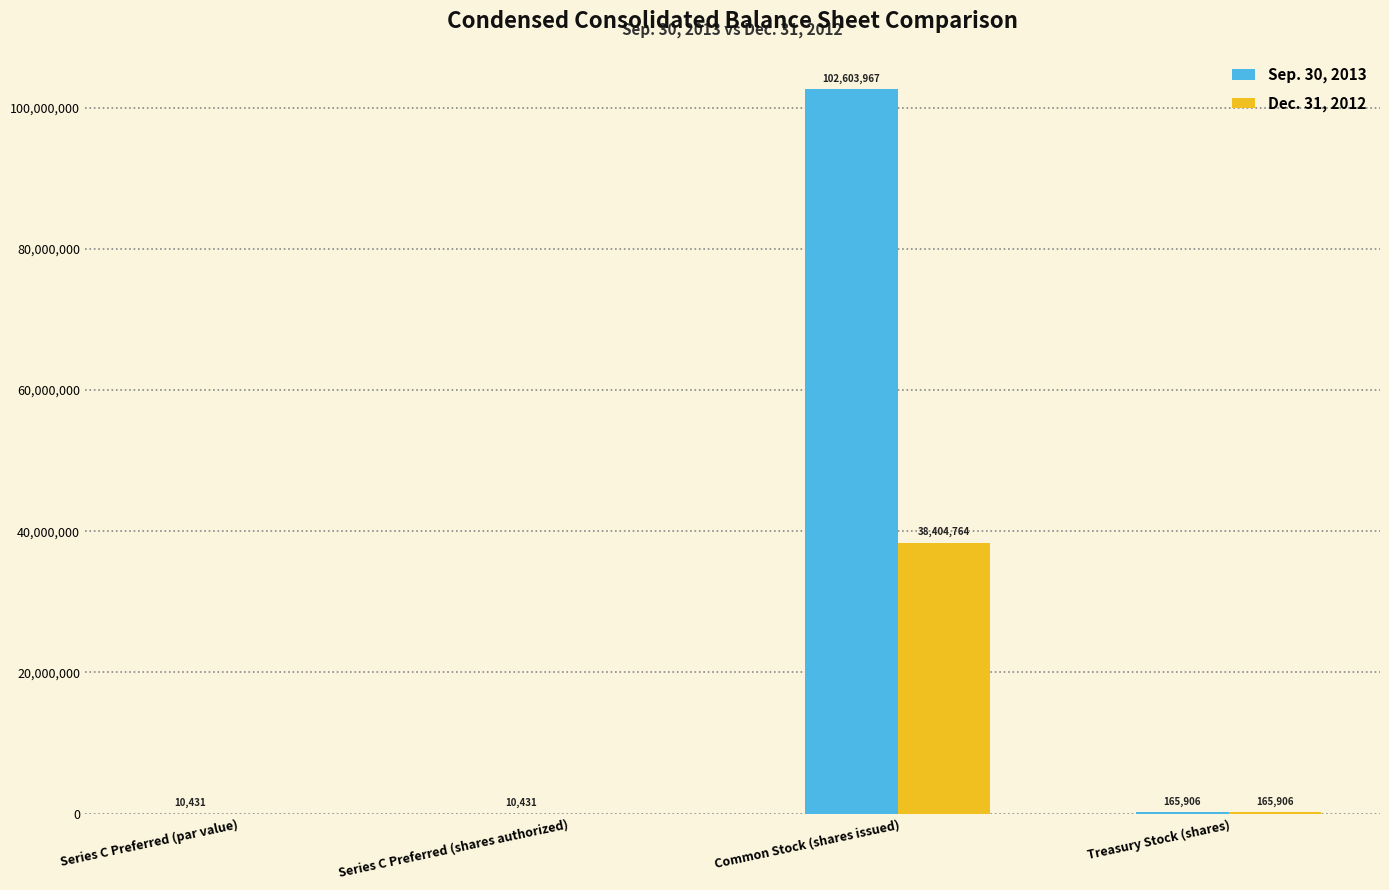

Where does the Dec. 31, 2012 series first go above 165906?

Common Stock (shares issued)